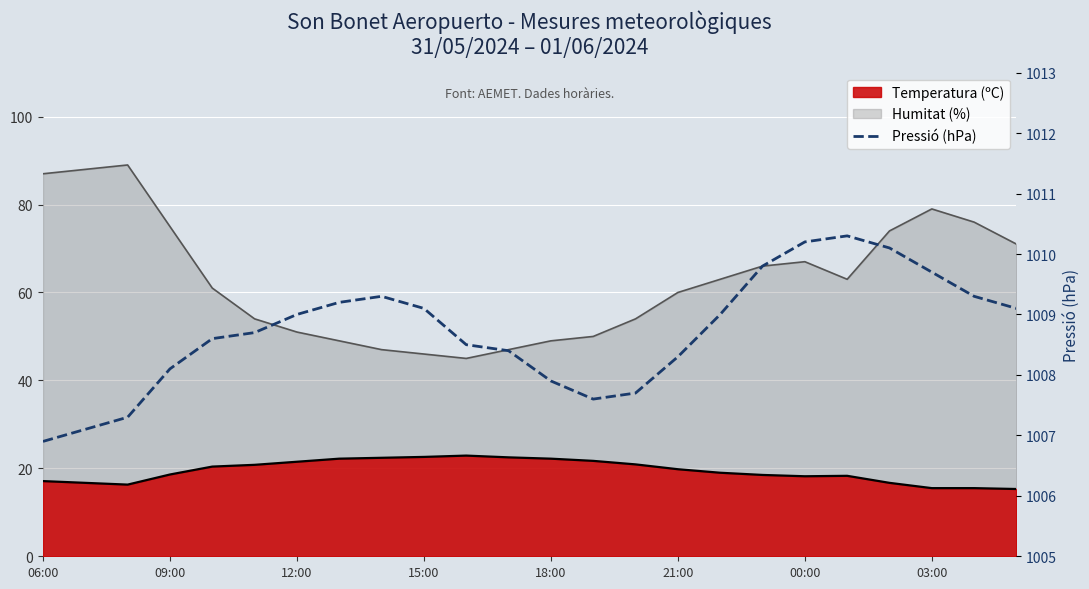

How many categories are shown in the chart?

24